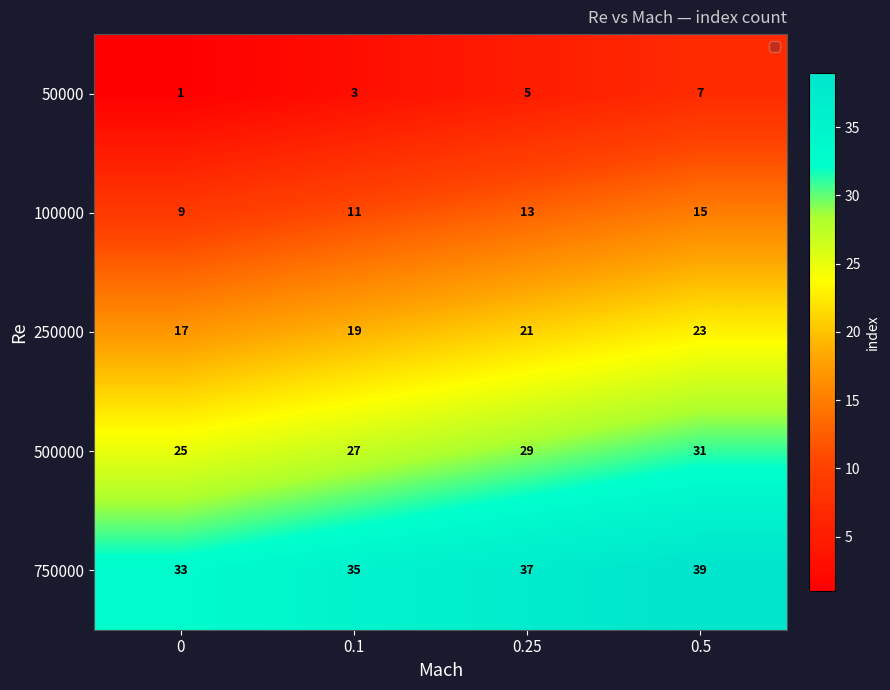

What is the difference between the highest and lowest values at 0.5?

32